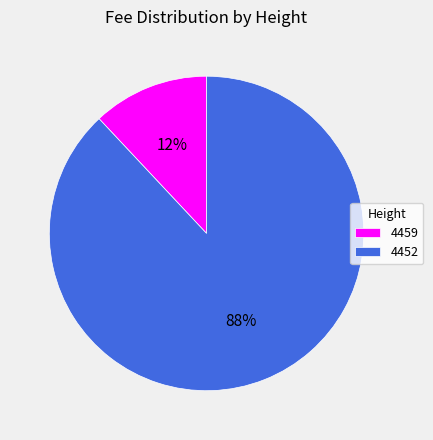

To the nearest percent, what is the difference between the 4452 and 4459 slice percentages?

76%